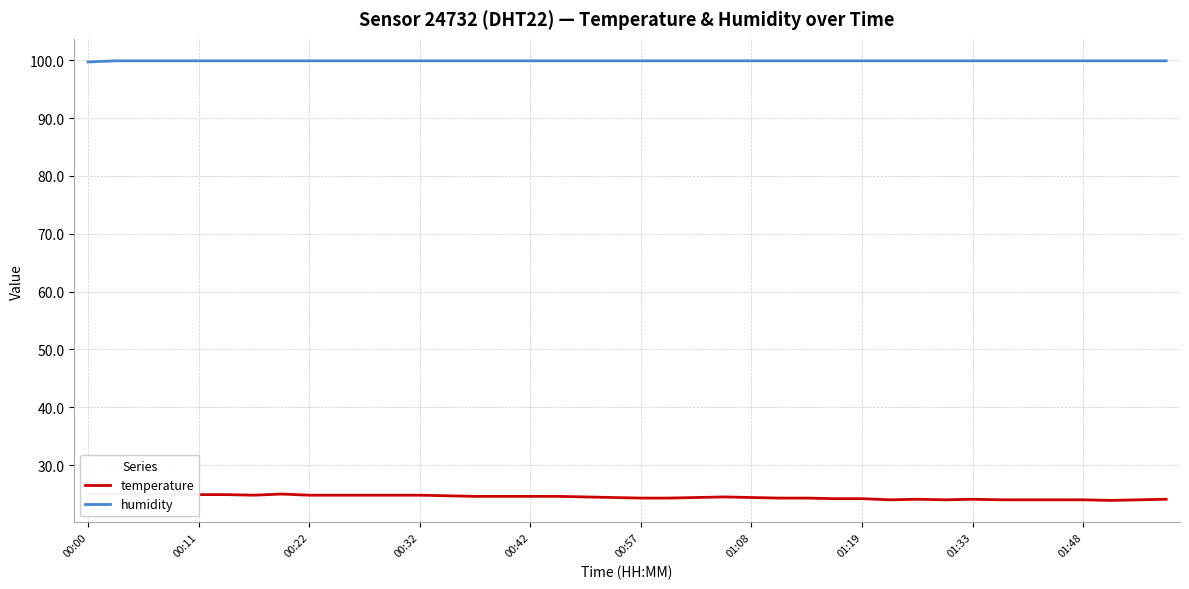

The humidity series shows 99.9 at 00:22. True or false?

True